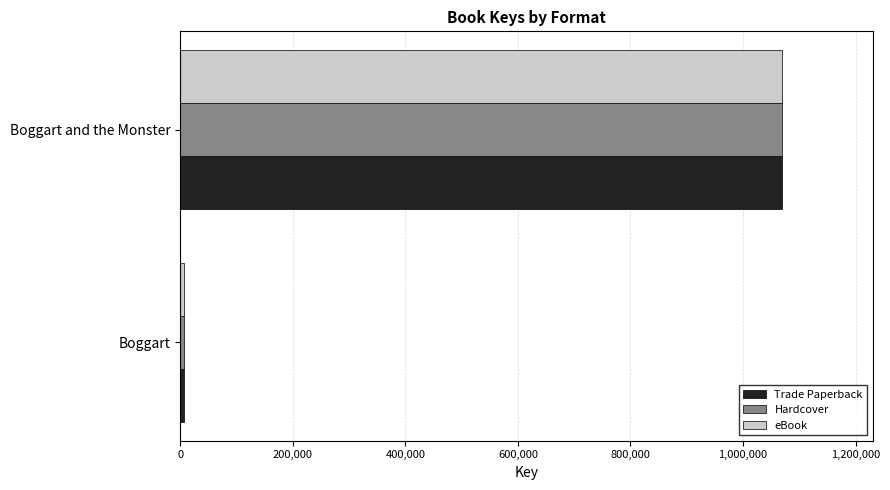

Is the value of eBook at Boggart greater than the value of Hardcover at Boggart and the Monster?

No